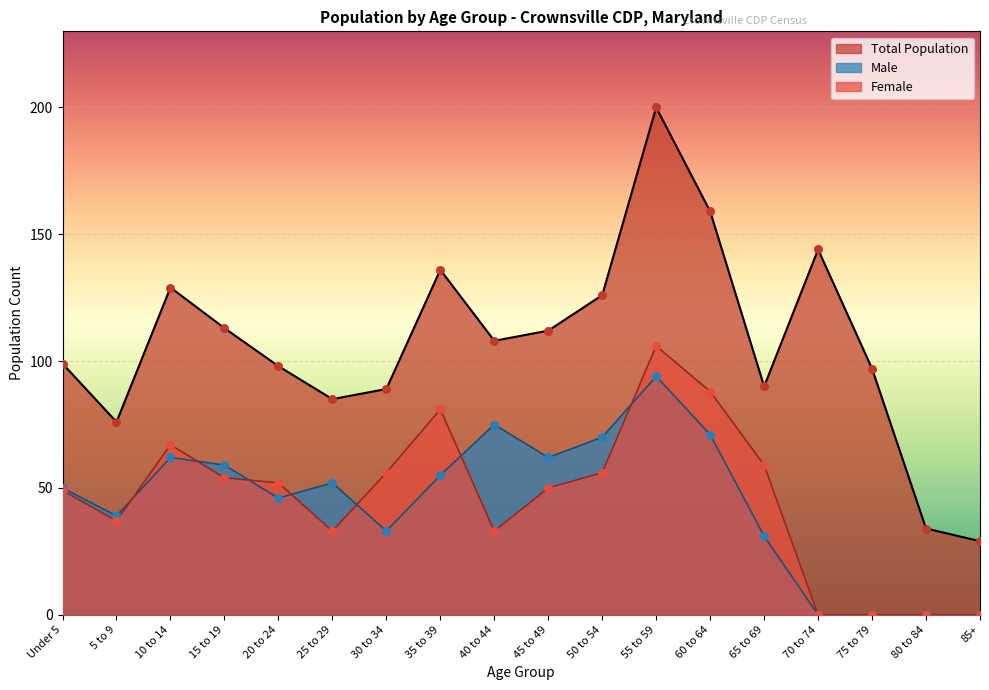

Which series has the widest spread of Y values?

Number